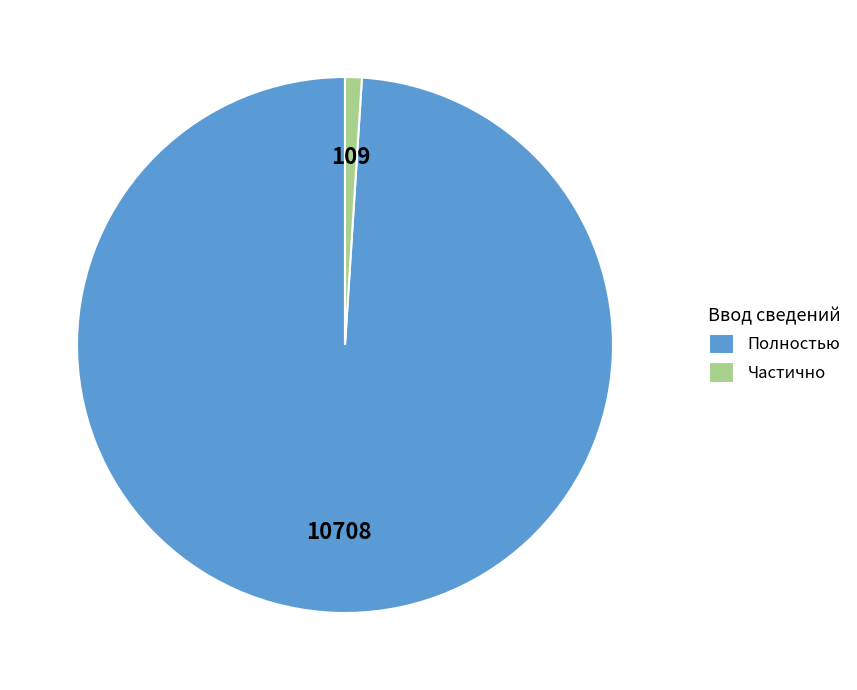

Combined, do Полностью and Частично account for over 50%?

Yes